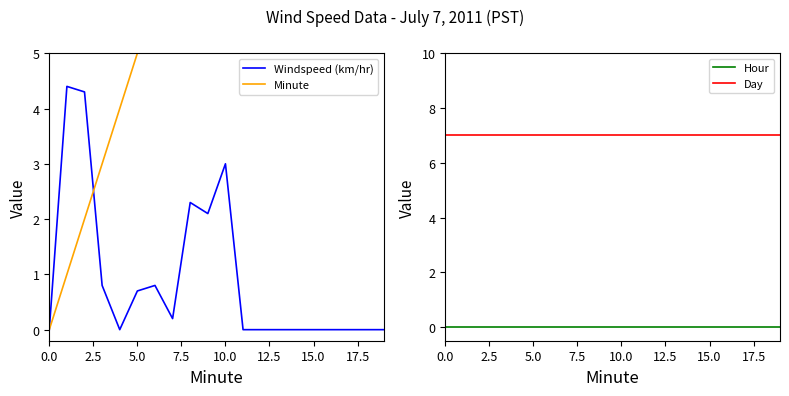

At 14, list the series in order from largest to smallest.

Minute, Day, Windspeed (km/hr), Hour